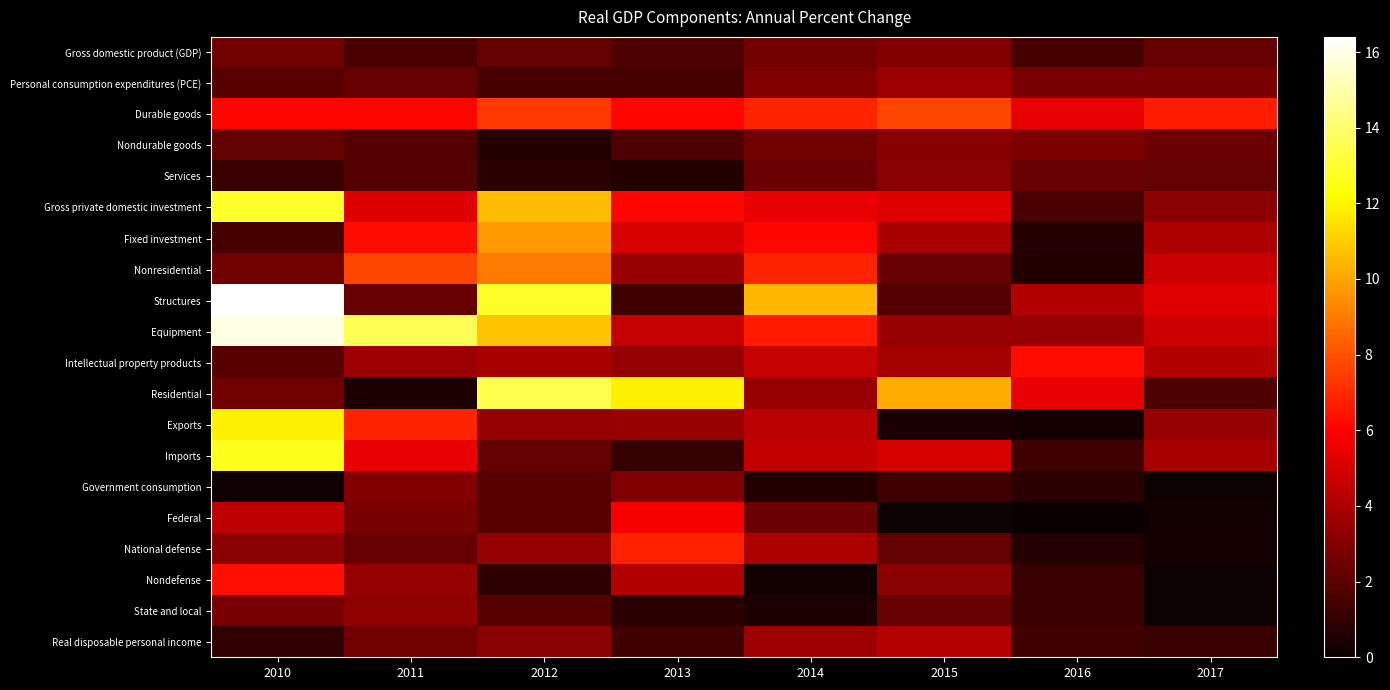

Which label corresponds to the largest value in the chart?

2010